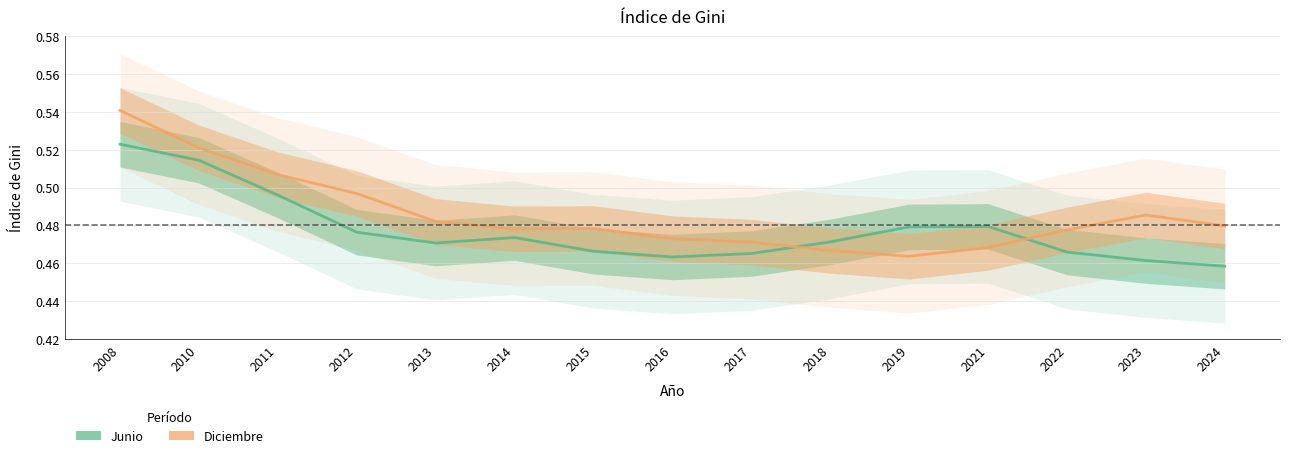

What is the total value across all series at 2012?

1.0